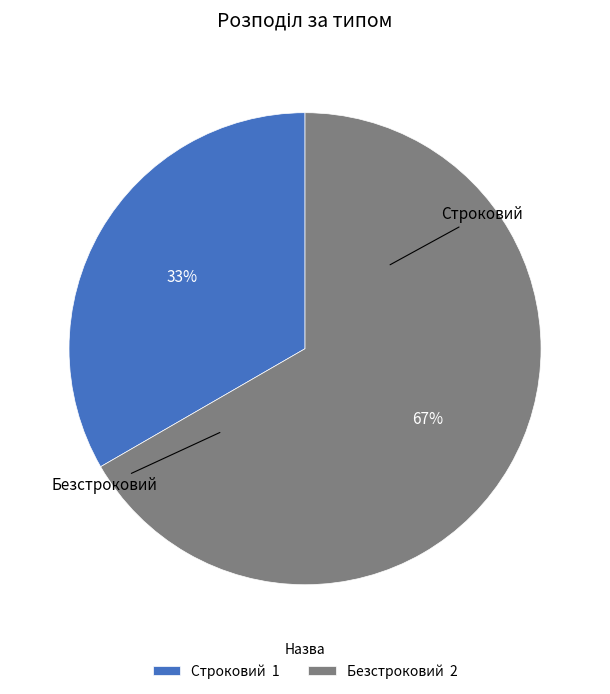

What is the total percentage of Строковий and Безстроковий?

100.0%